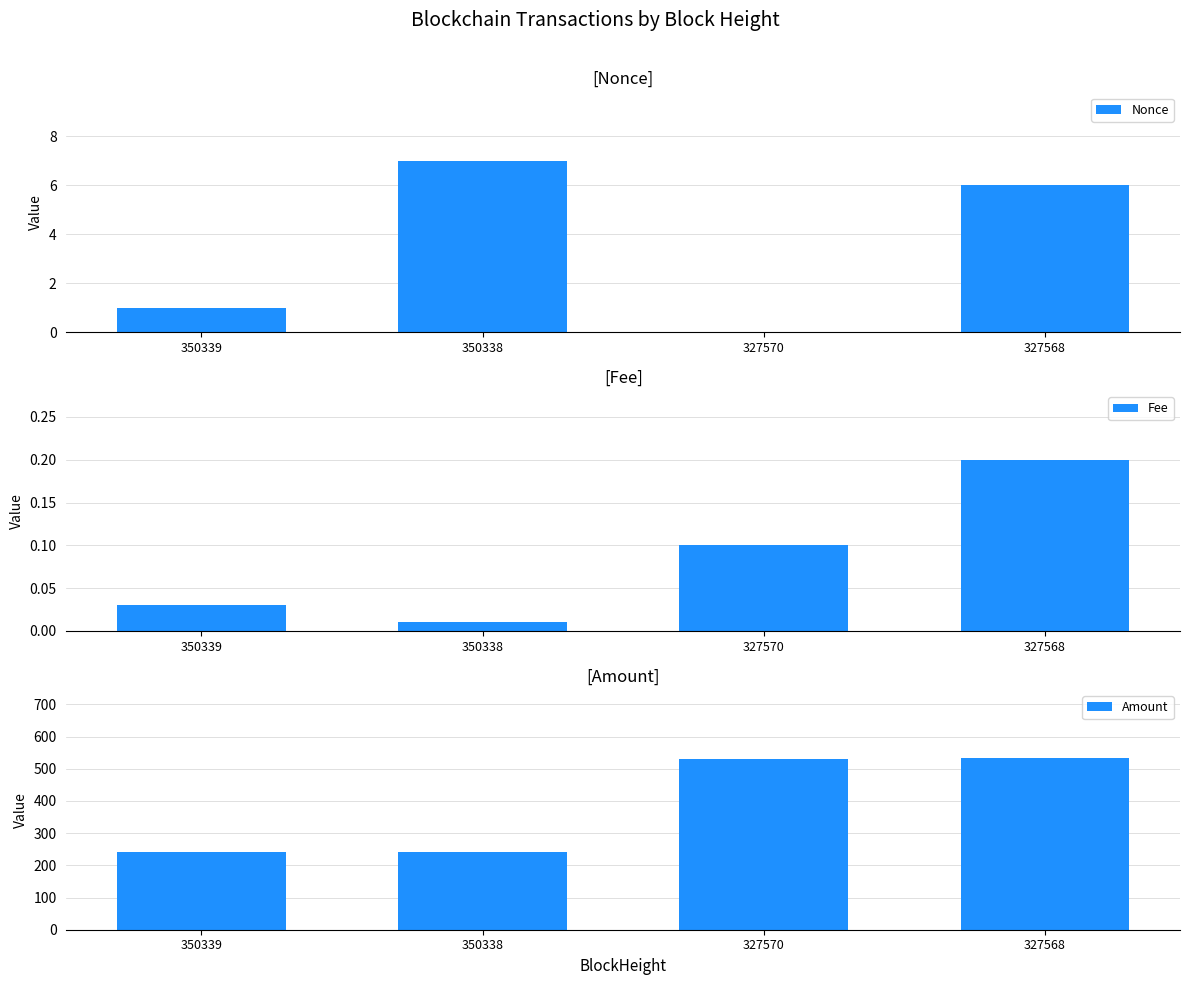

Reading left to right, what are all the values shown in this chart?

Nonce: 1.0	7.0	0.0	6.0
Fee: 0.0	0.0	0.1	0.2
Amount: 240.0	240.0	531.0	532.1